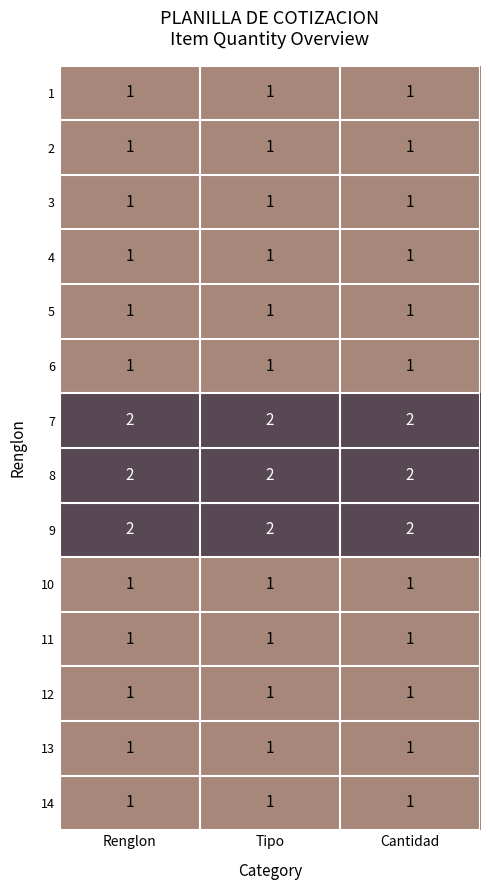

What is the sum of all 5 values?

3